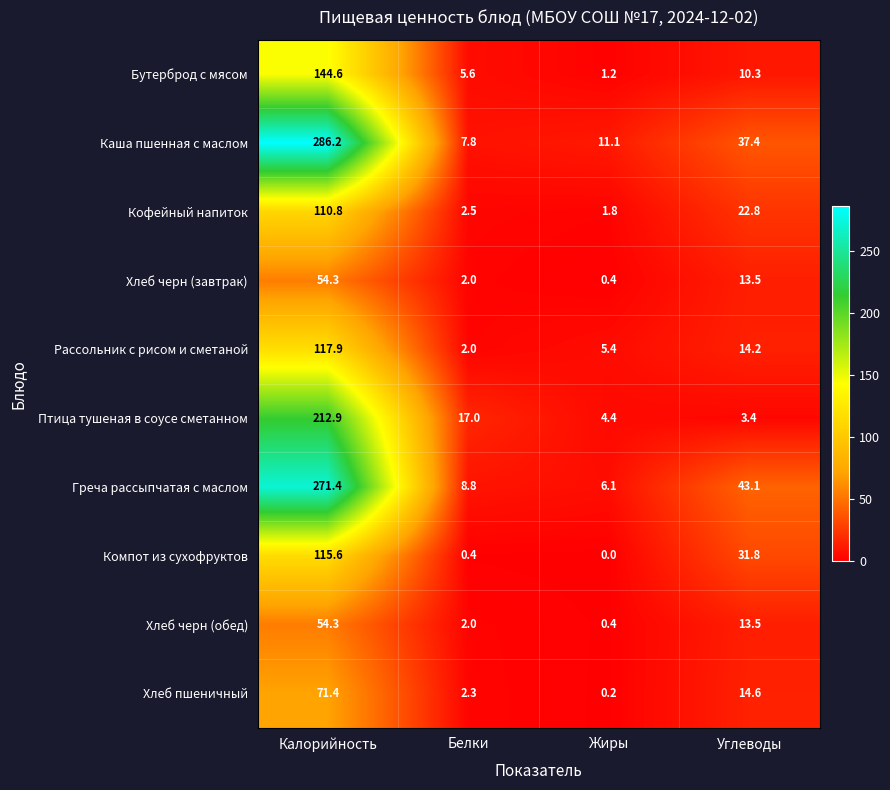

True or false: Компот из сухофруктов has a value of -59.7 at Жиры.

False